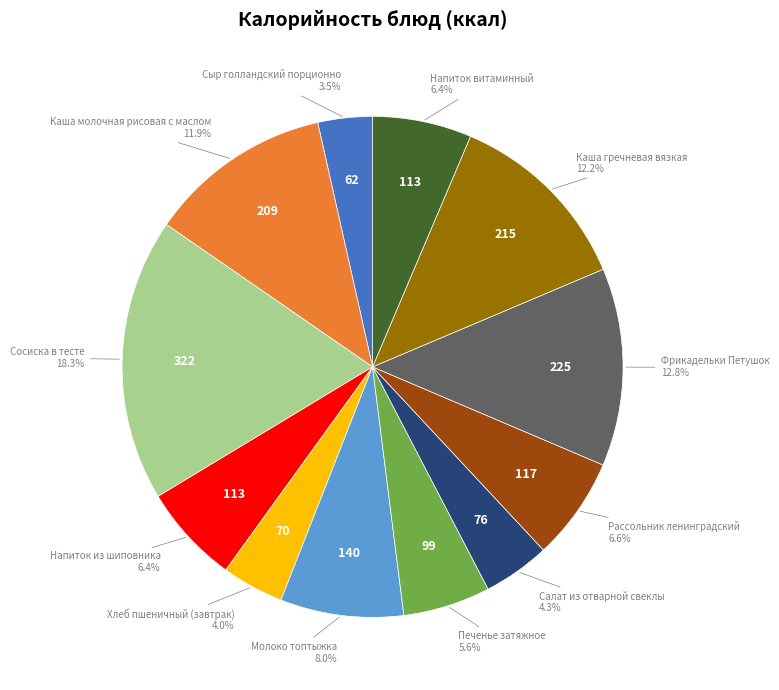

Is there a majority slice in this chart?

No